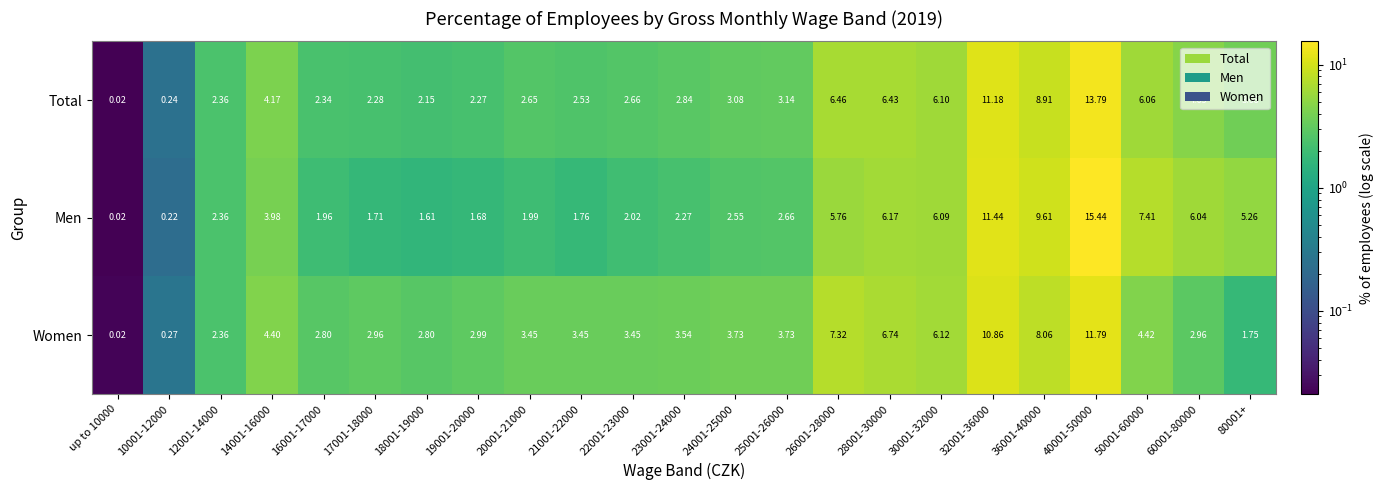

At which category is the sum across all series the highest?

40001-50000